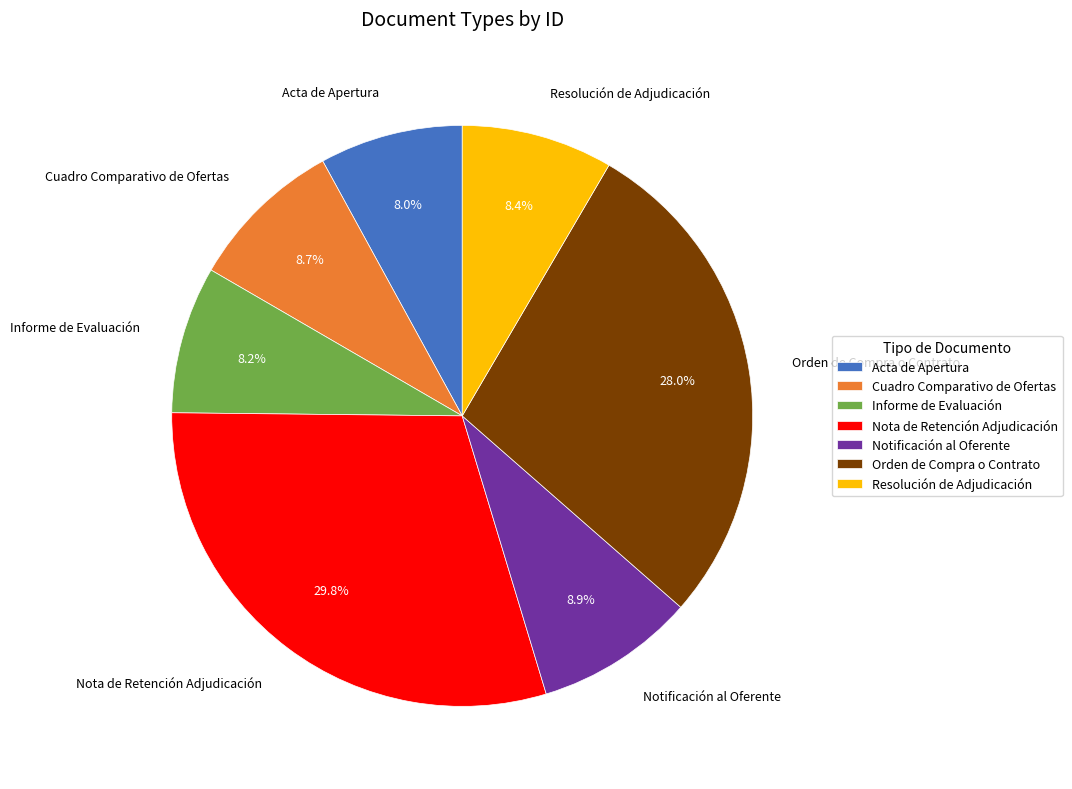

What is the ratio of the value at Acta de Apertura to the value at Informe de Evaluación?

1.0